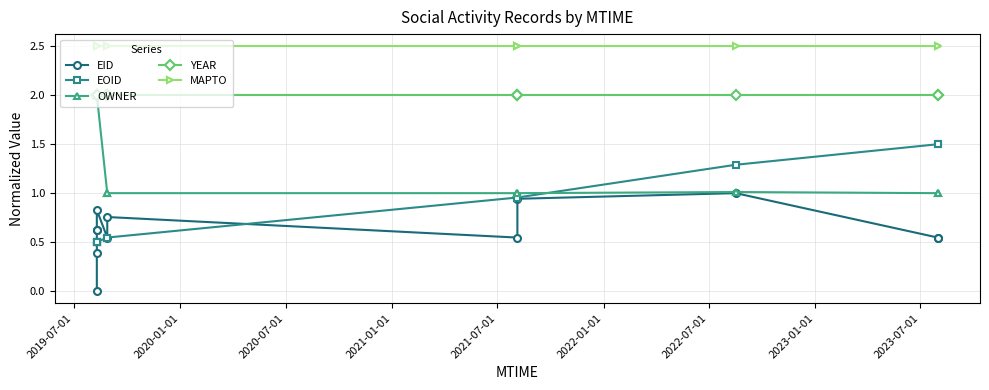

What are all the series names shown in the legend?

EID, EOID, OWNER, YEAR, MAPTO